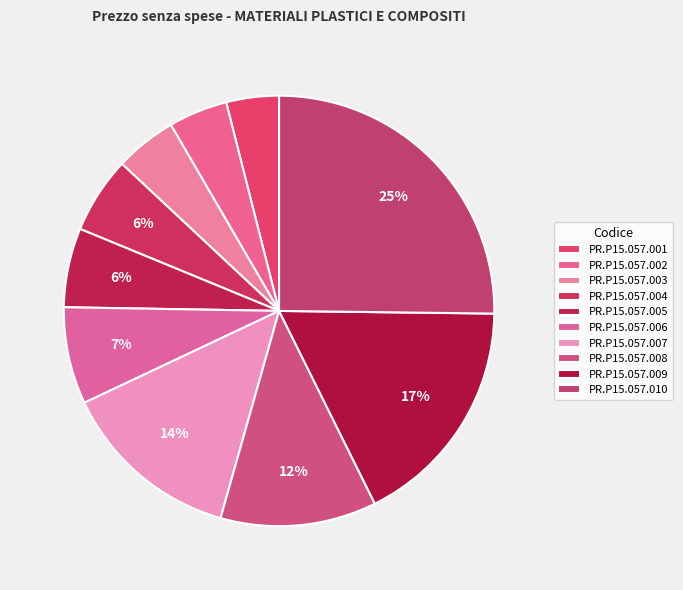

Is PR.P15.057.004 the majority of the pie?

No